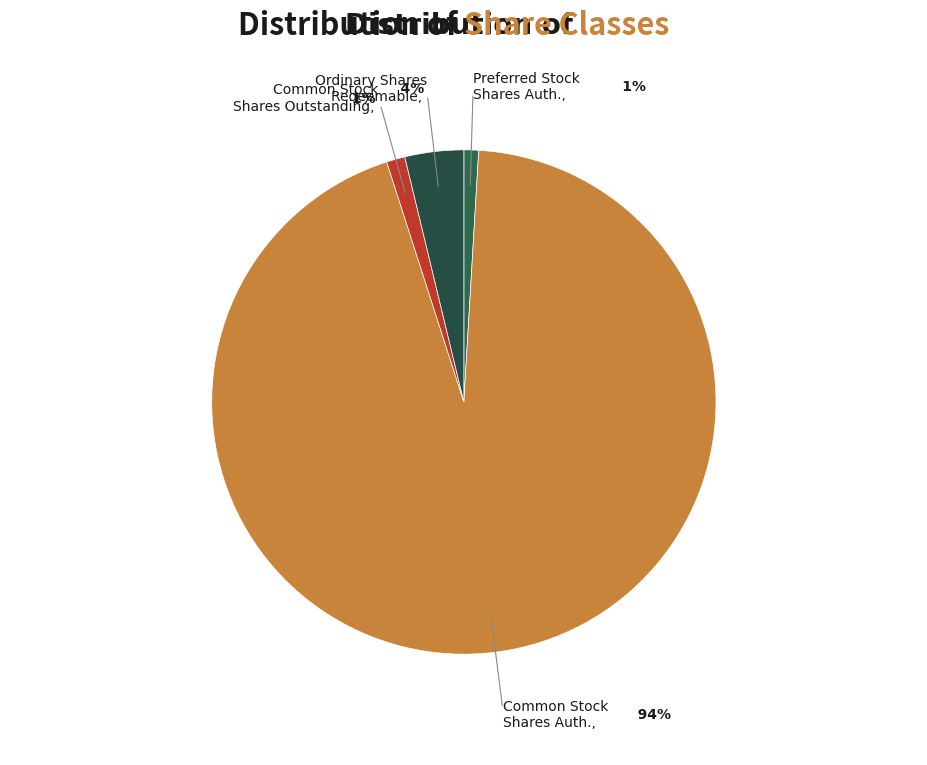

Which category has the biggest portion of the pie?

Common Stock Shares Auth.